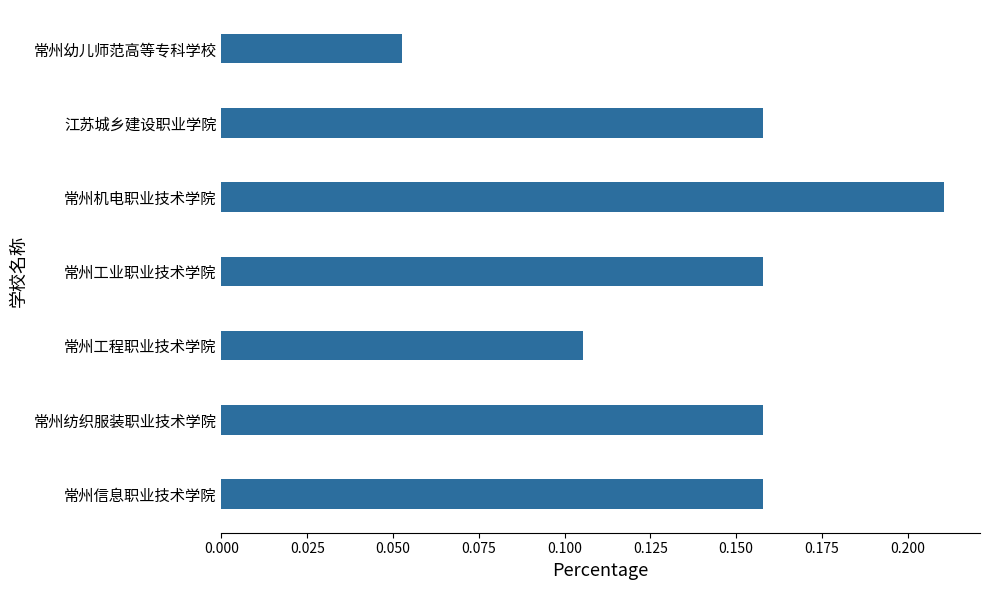

Which category has the lowest value across all series?

常州幼儿师范高等专科学校